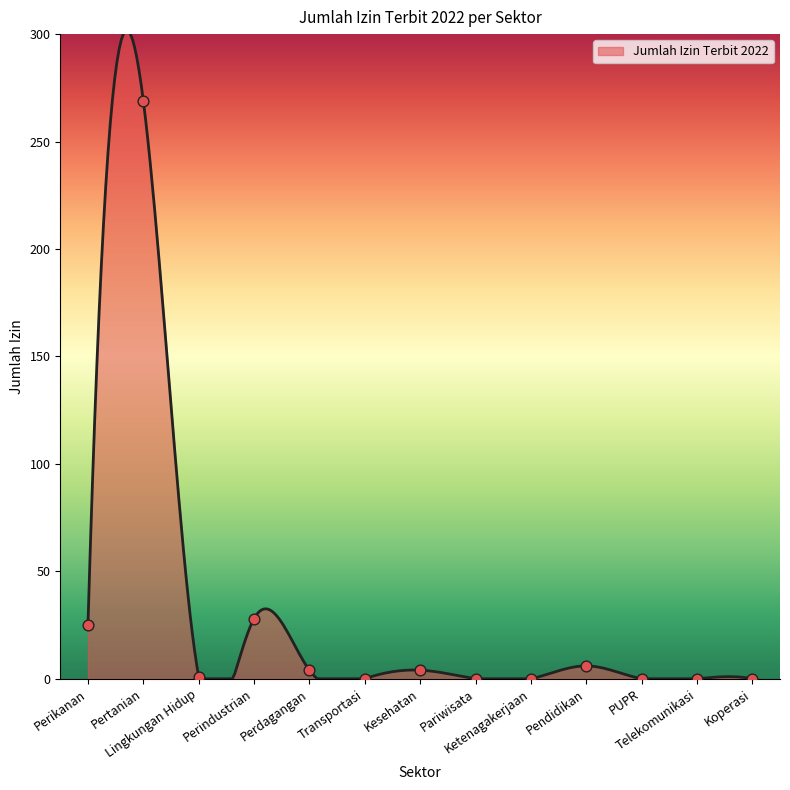

Approximately how many times larger is the value at Perdagangan compared to Perikanan?

0.2